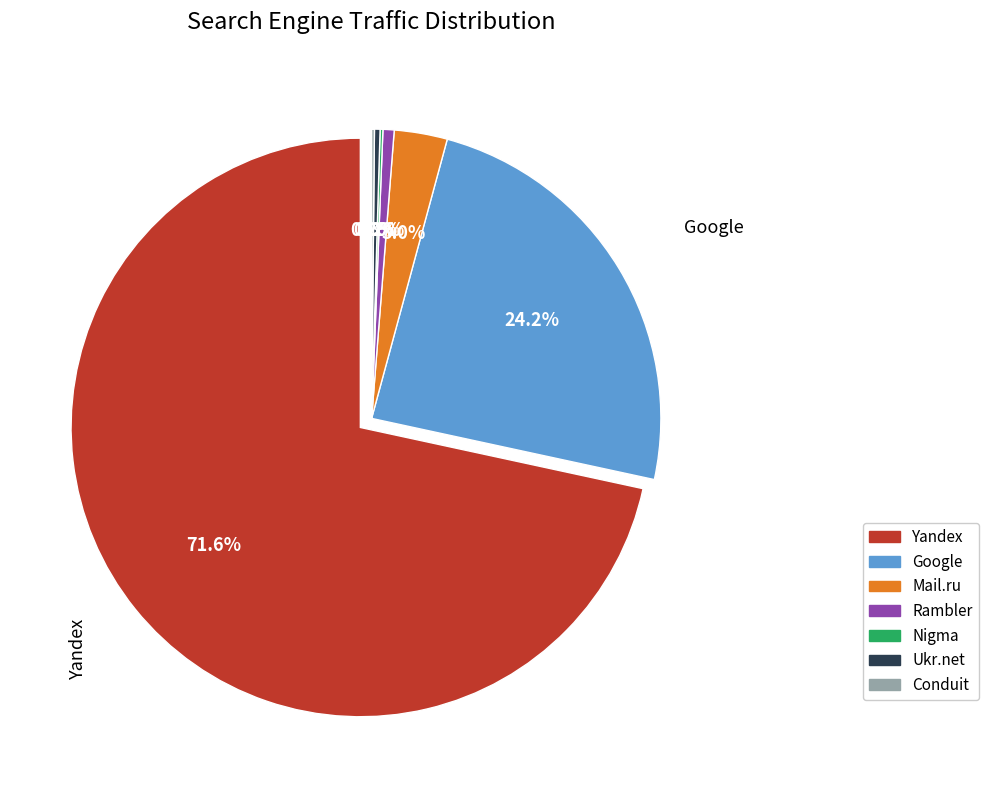

Which slice represents more than half of the pie?

Yandex